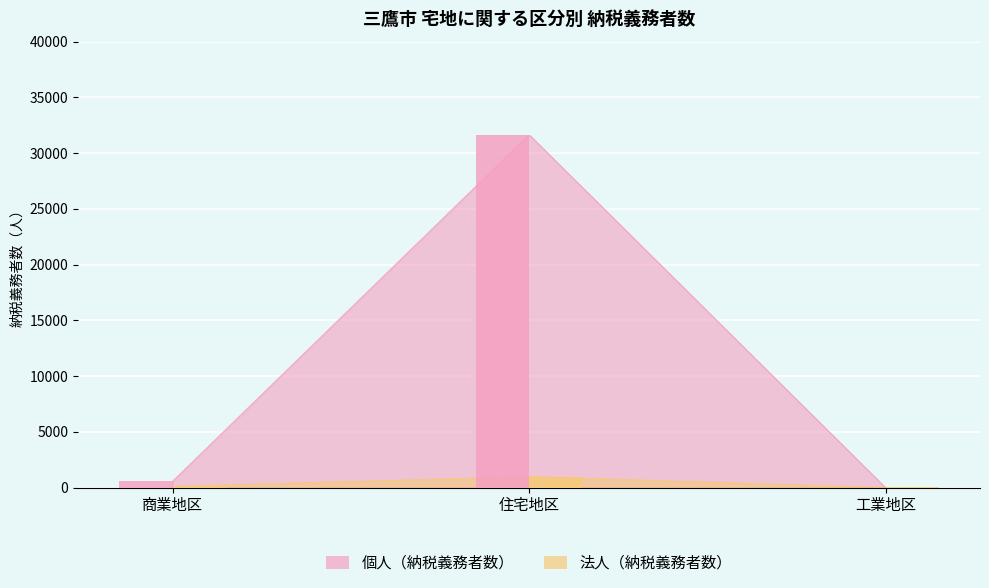

At which category does the chart reach its peak across all series?

住宅地区